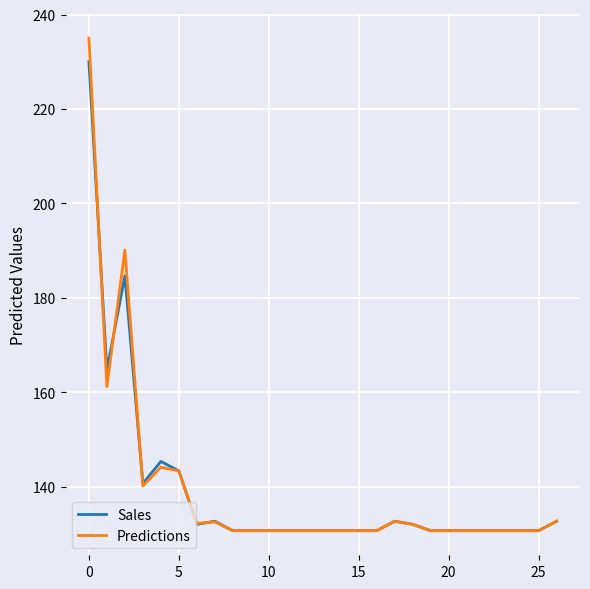

Which series has the widest spread of values?

Predictions